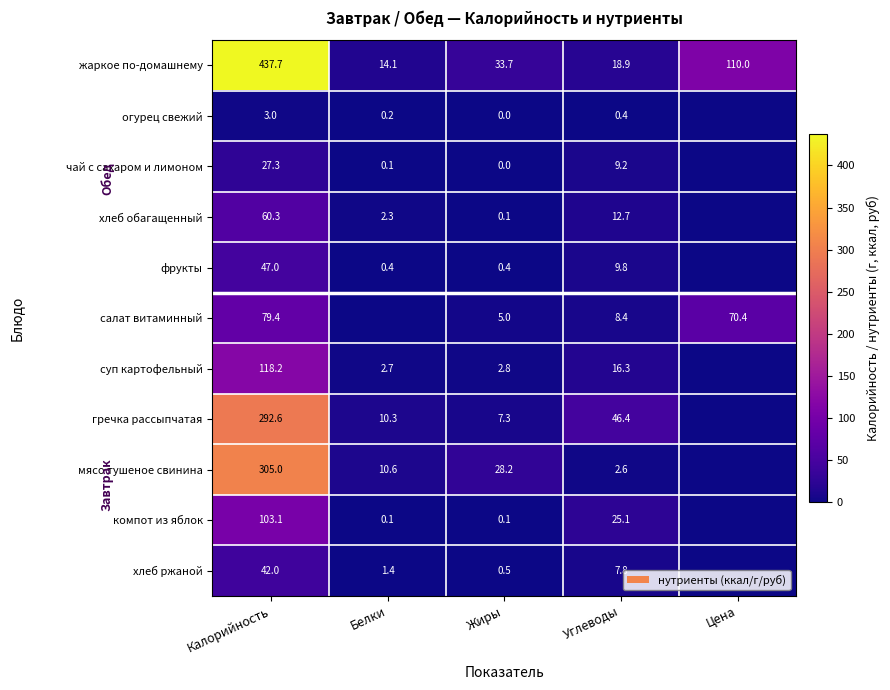

At which label does жаркое по-домашнему first exceed 33?

Калорийность